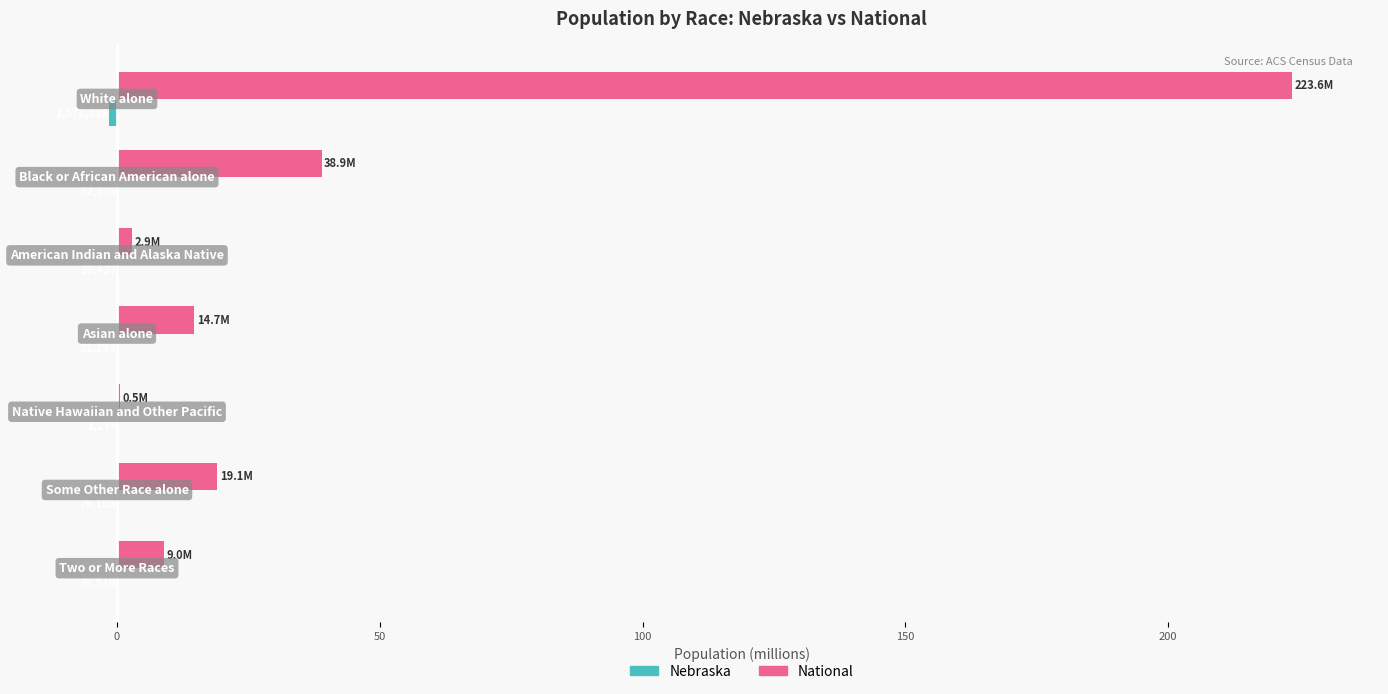

How many bars are there in each group?

2